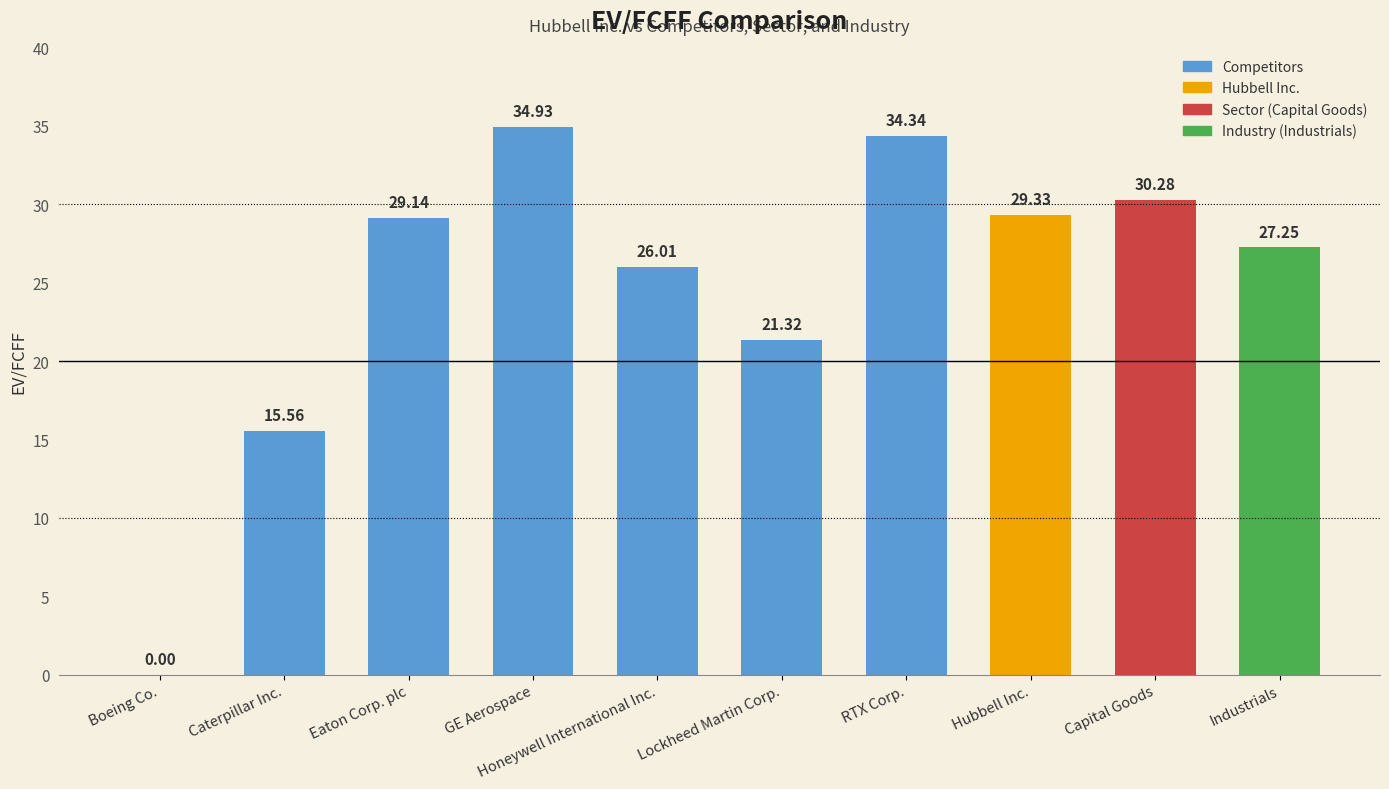

What is the sum of all values?

248.2